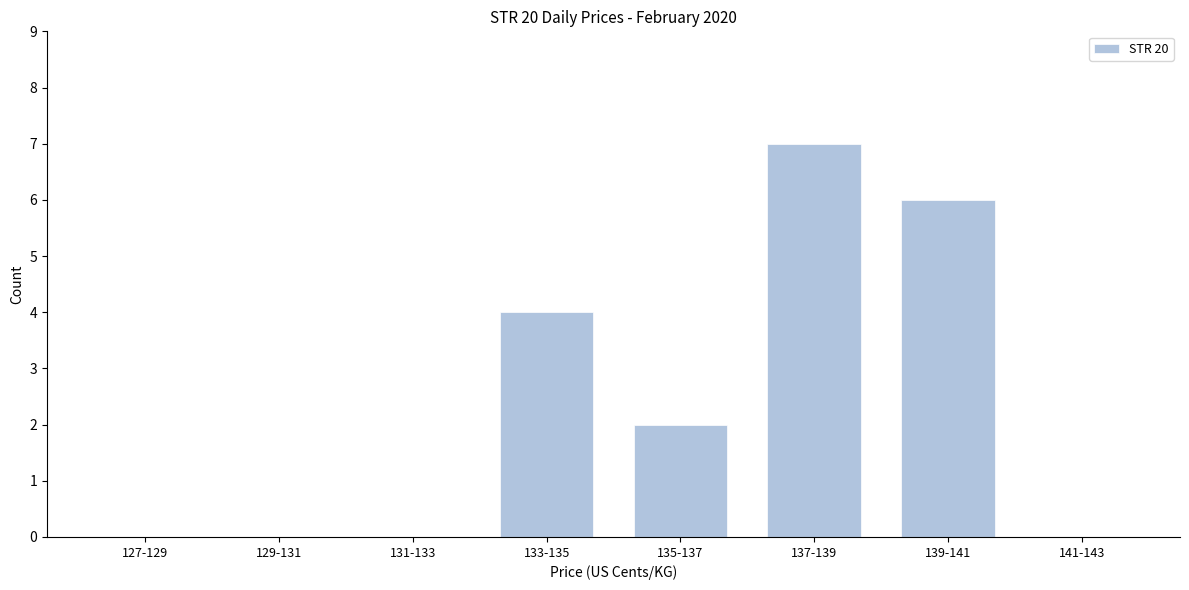

Reading left to right, list all the values displayed in this chart.

127-129=0	129-131=0	131-133=0	133-135=4	135-137=2	137-139=7	139-141=6	141-143=0